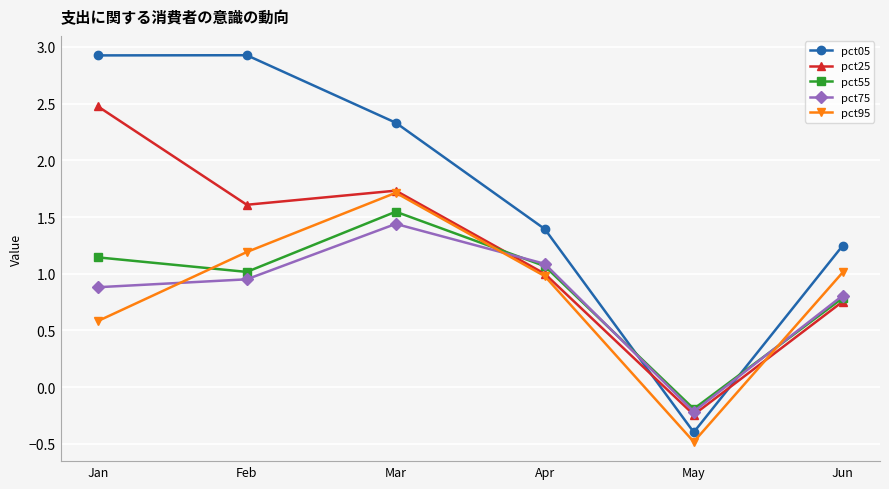

Between which two adjacent categories do pct95 and pct55 first intersect?

Jan and Feb